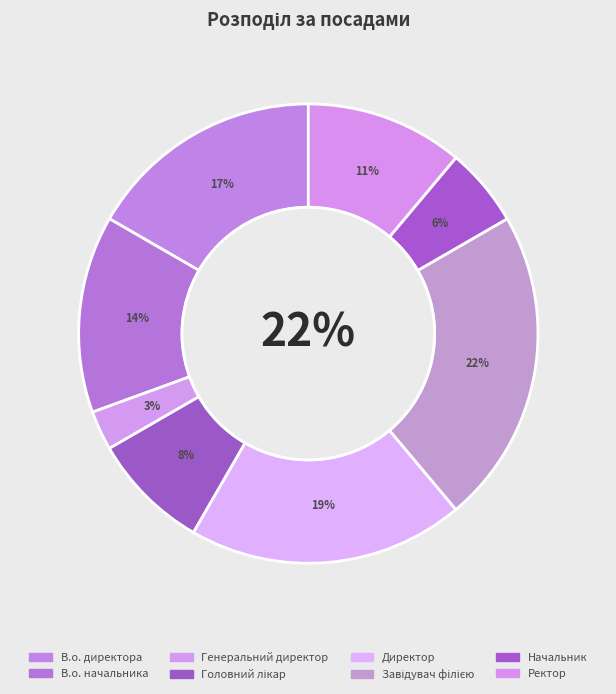

Approximately how many times larger is the value at В.о. директора compared to Генеральний директор?

6.0